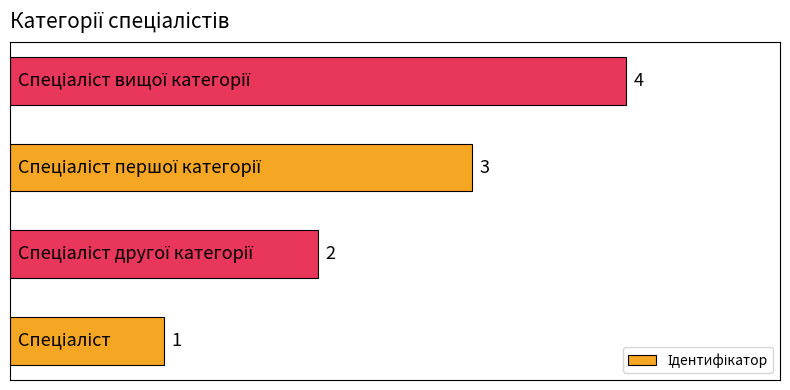

How many distinct data groups are displayed?

1